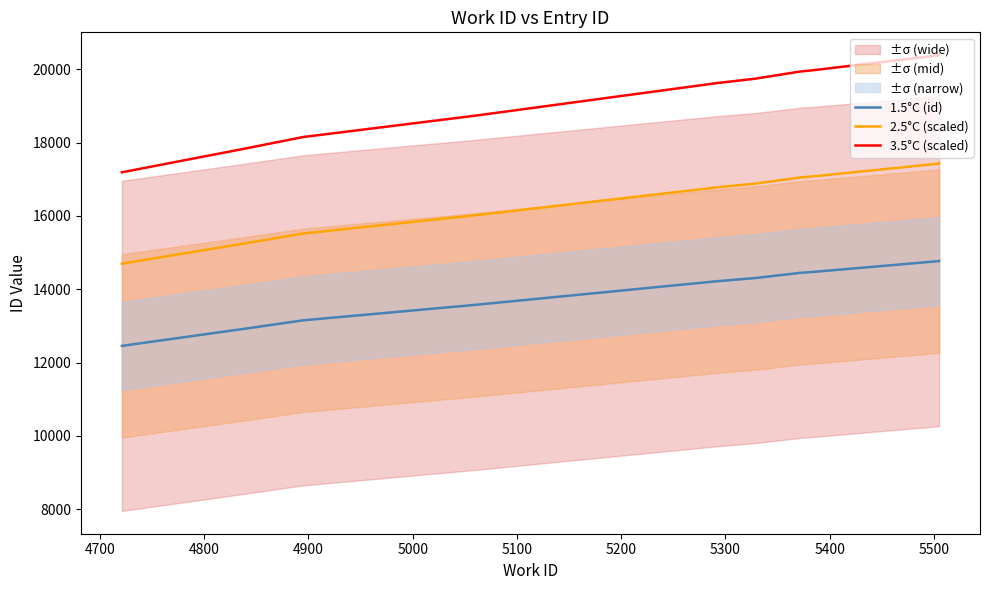

How many lines are shown in the chart?

3